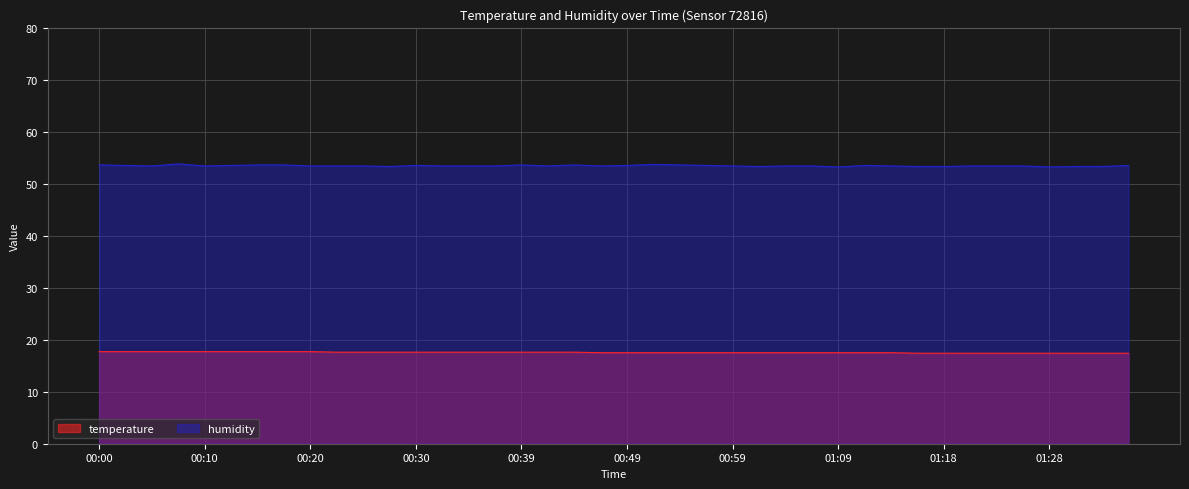

What are all the series names shown in the legend?

temperature, humidity